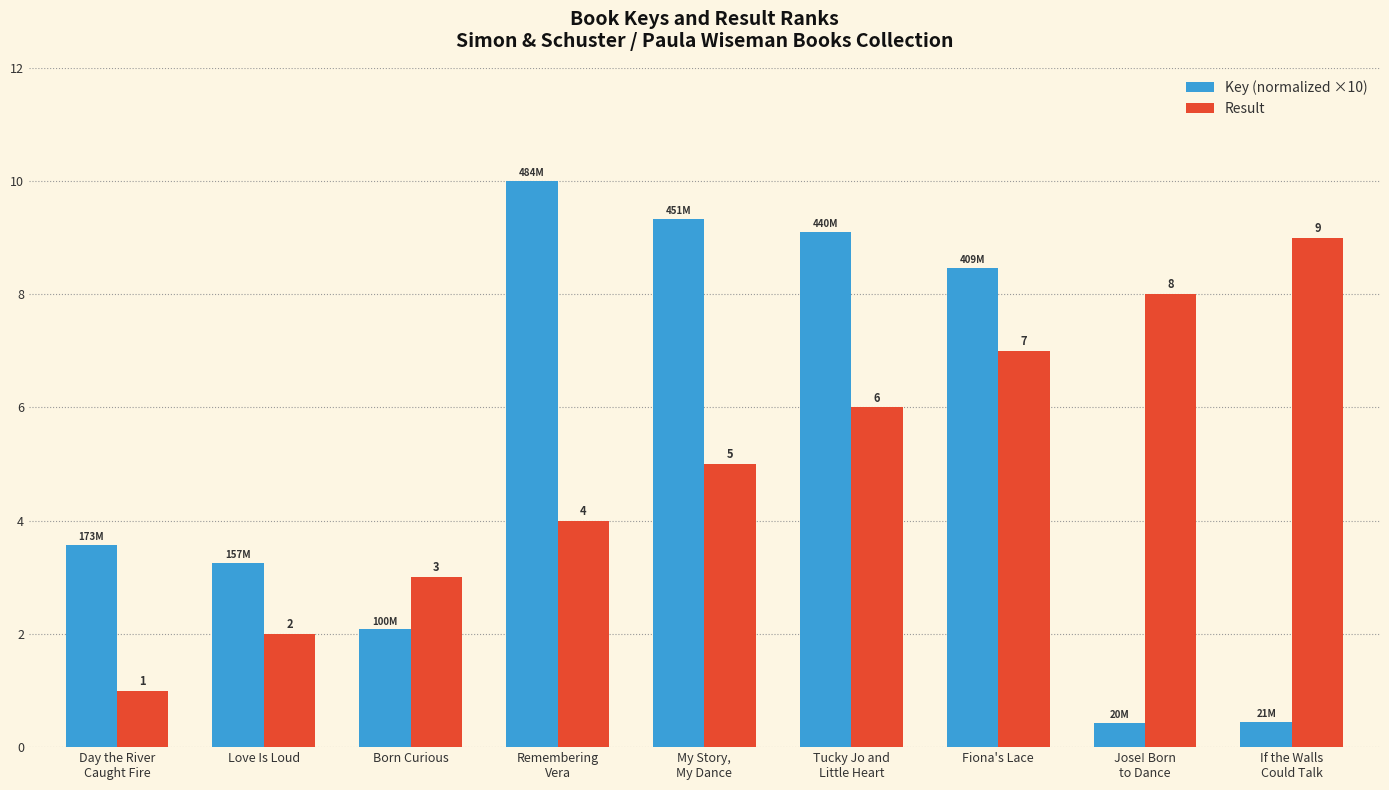

Which series has the largest range (max minus min)?

Key (normalized ×10)